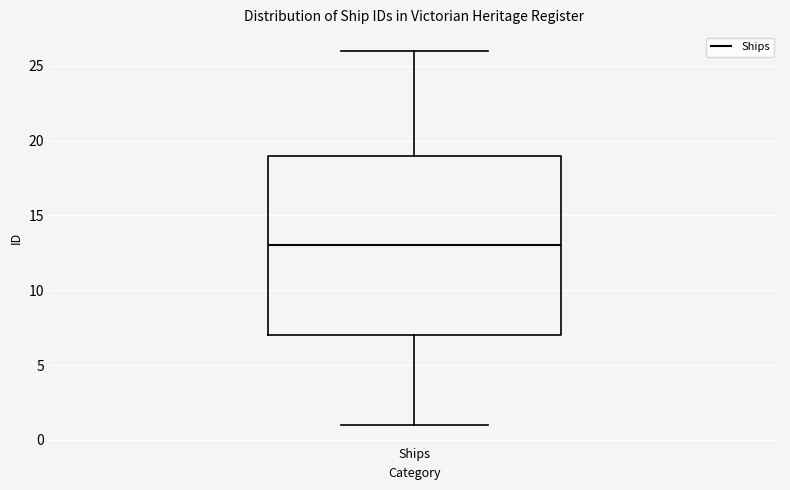

Read this box plot against the y-axis: the position of the median line, the range covered by the box, and the ends of both whiskers. The values are not printed on the chart, so give them approximately, as read against the axis.

median 13, box 7 to 19, whiskers 1 to 26